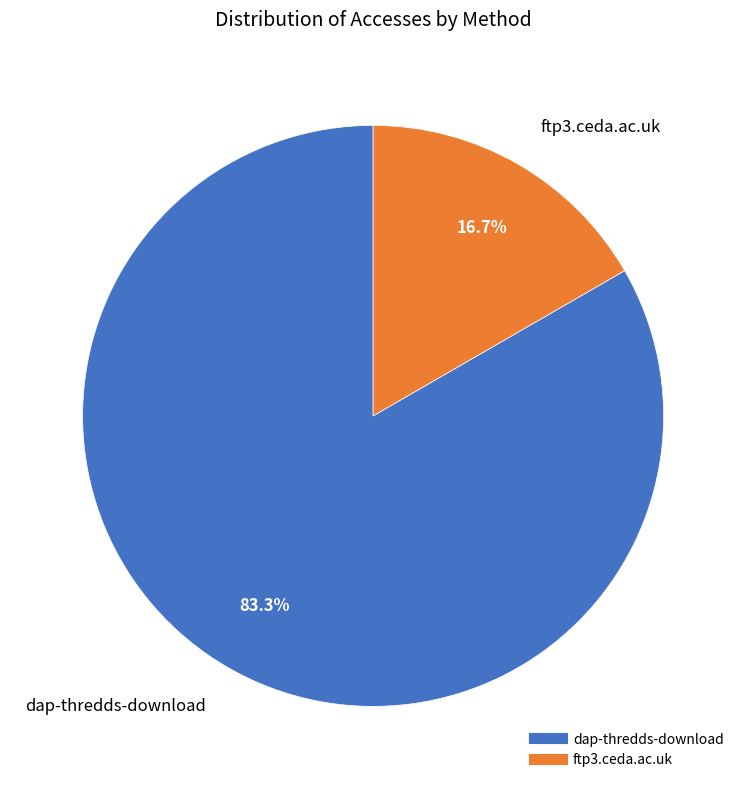

To the nearest percent, what is the difference between the largest and smallest slice percentages?

67%